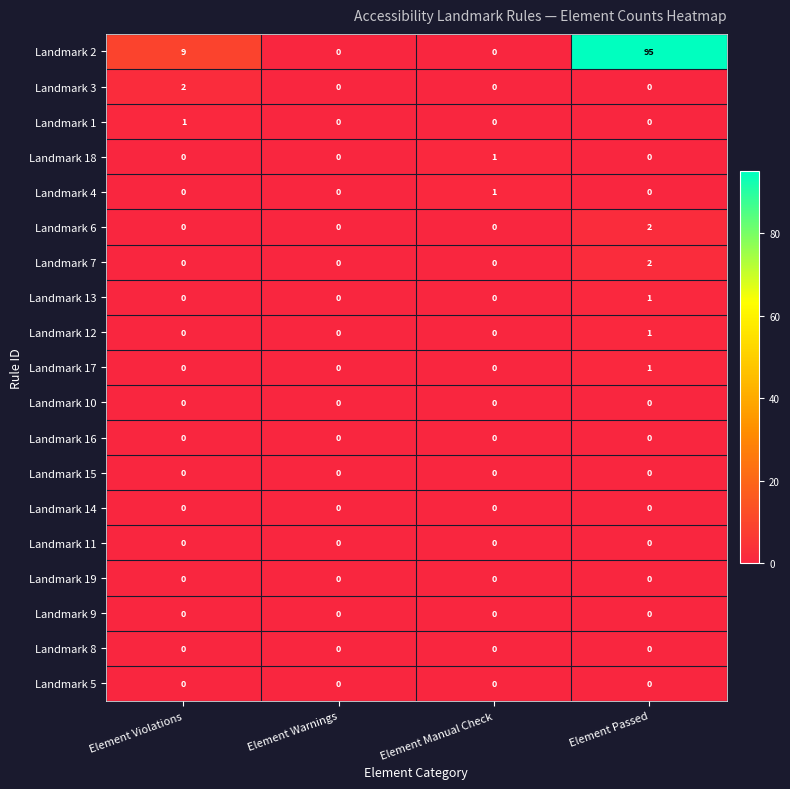

Which category has the highest value across all series?

Element Passed